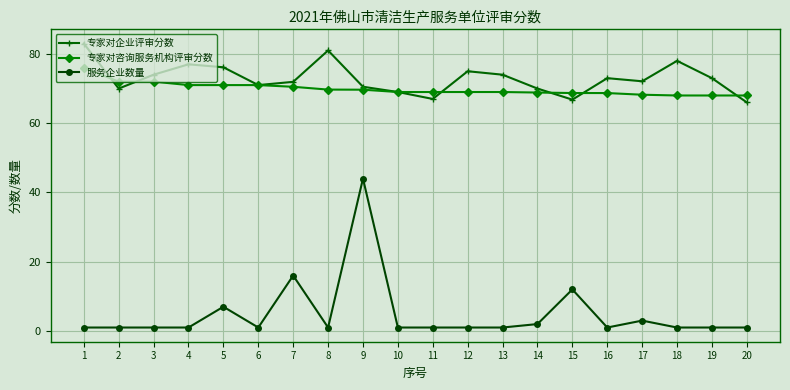

Which series changed the most between 3 and 20?

专家对企业评审分数